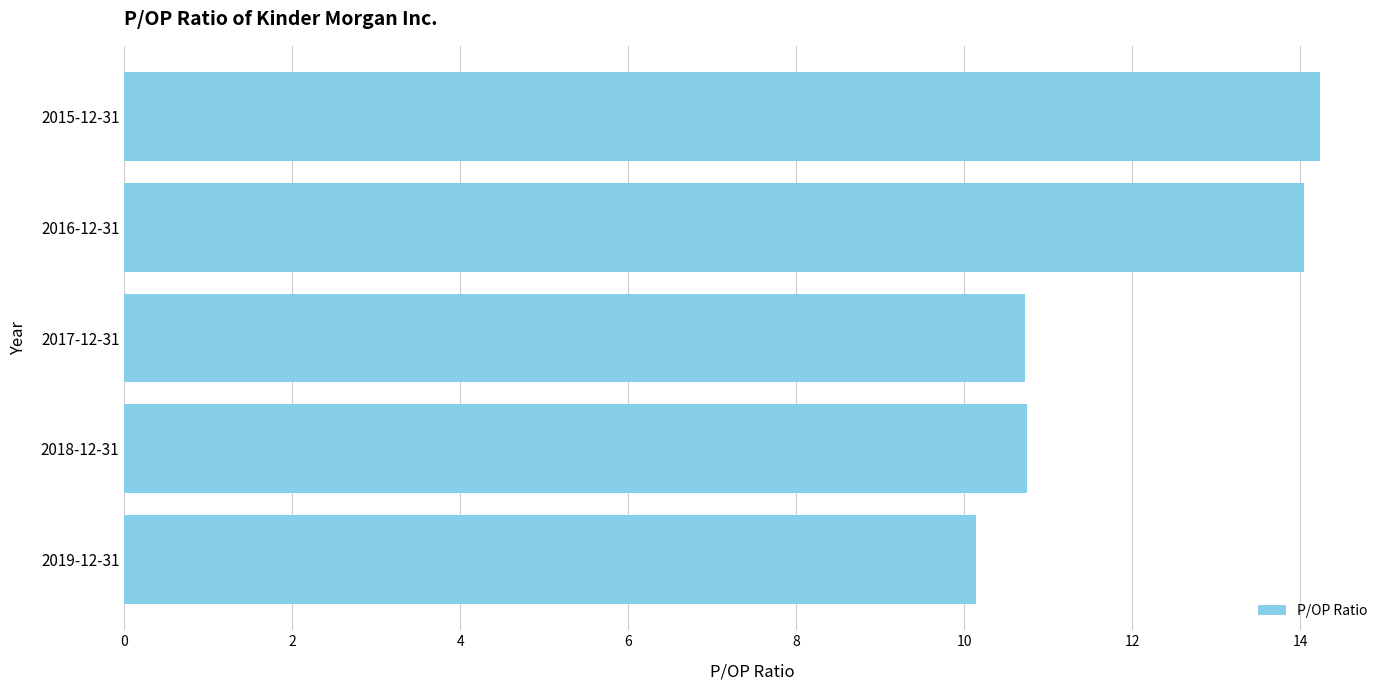

What is the sum of all values?

59.9